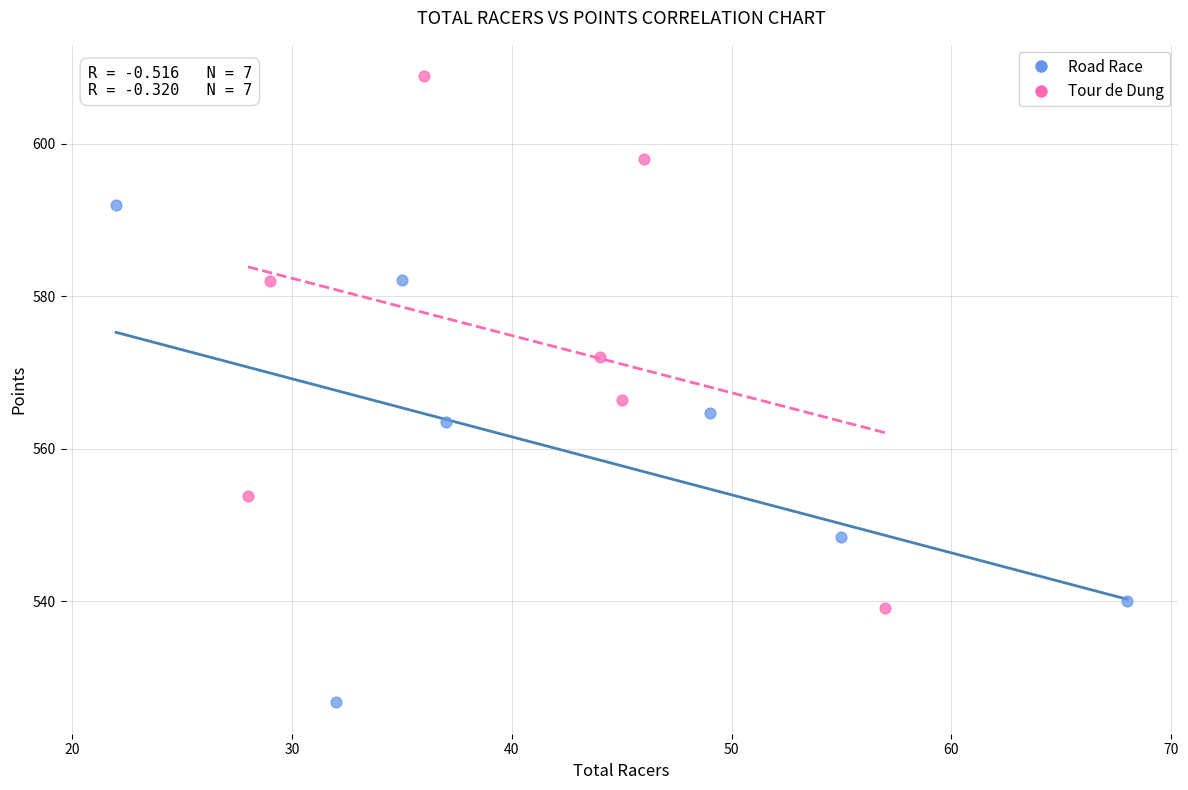

Which series reaches the maximum Y coordinate?

Tour de Dung